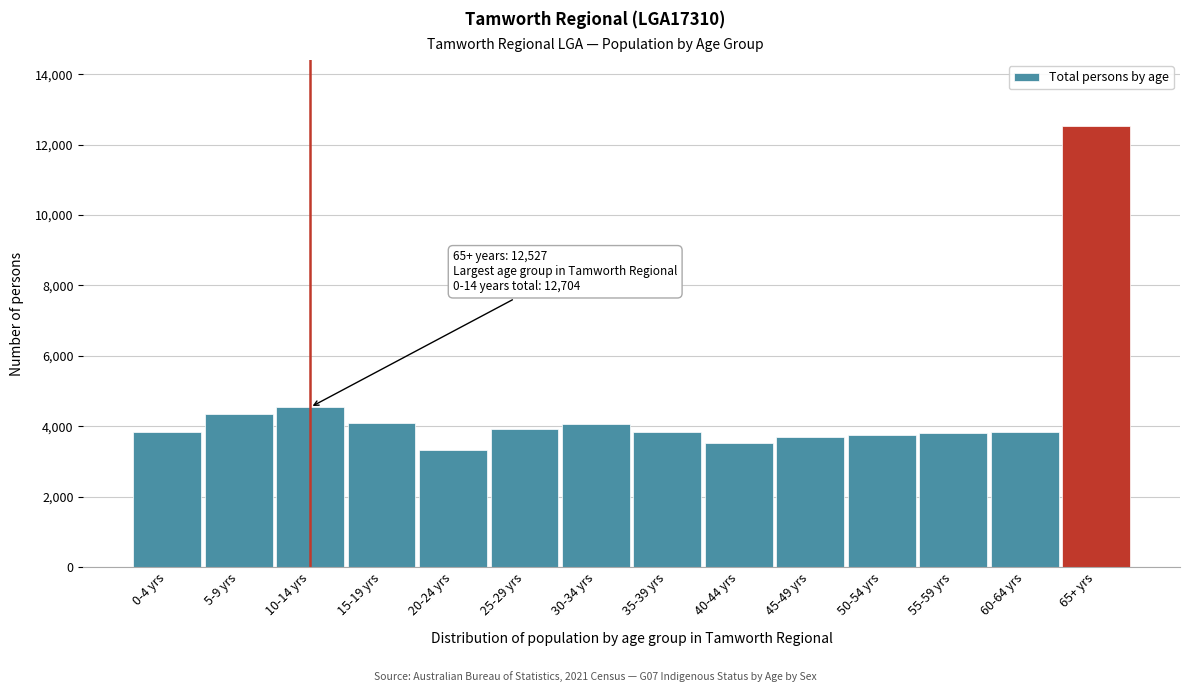

What is the difference between the second highest and minimum values?

1222